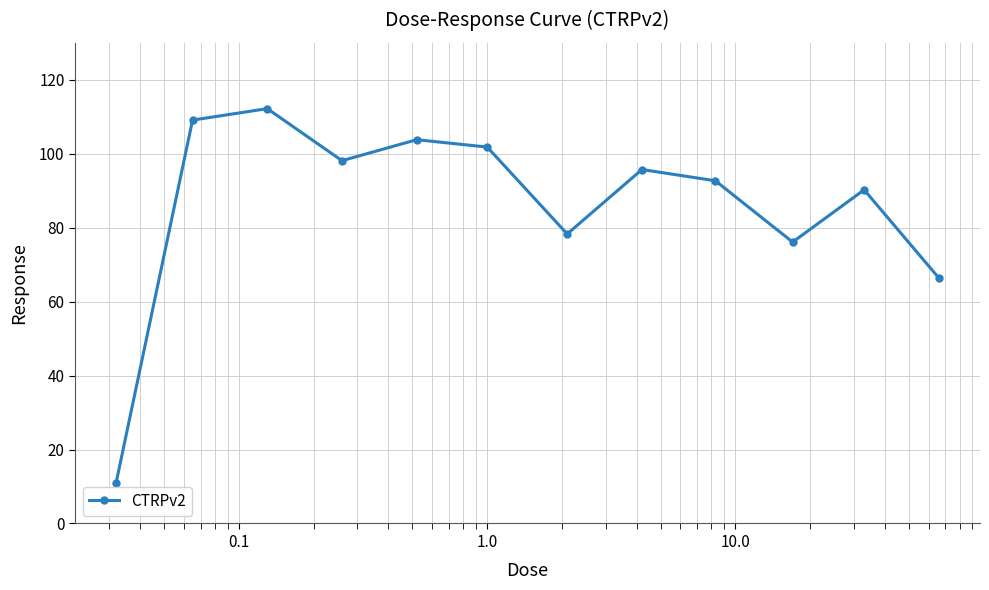

How many points are lower than both their immediate neighbors (excluding endpoints)?

3